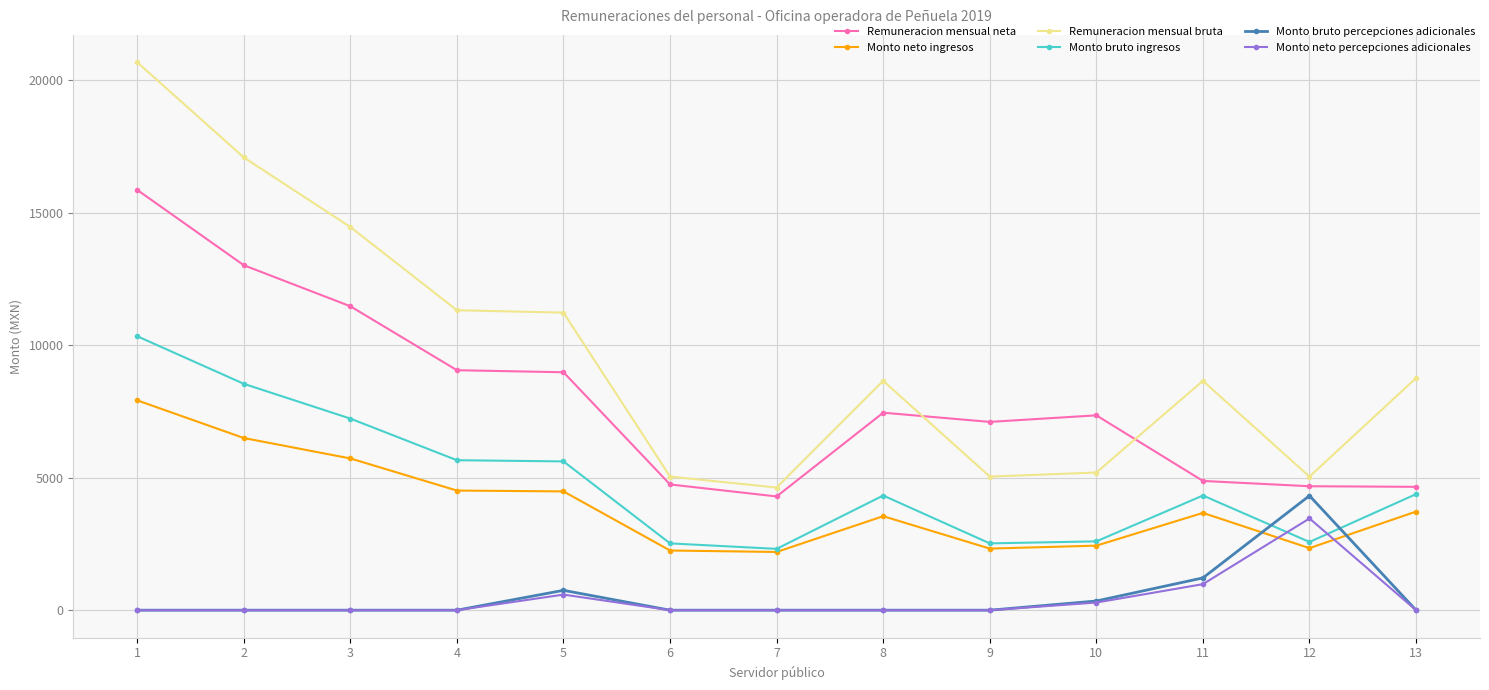

What is the value of the Remuneracion mensual bruta point at the 11th from the left?

8655.8